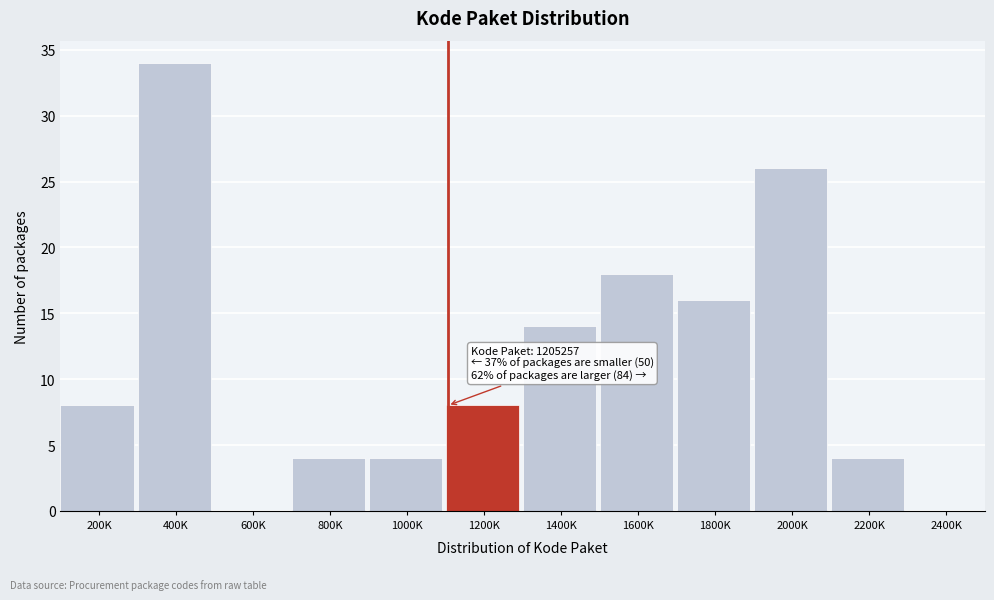

Reading right to left, extract all data points from this chart.

2400K=0	2200K=4	2000K=26	1800K=16	1600K=18	1400K=14	1200K=8	1000K=4	800K=4	600K=0	400K=34	200K=8